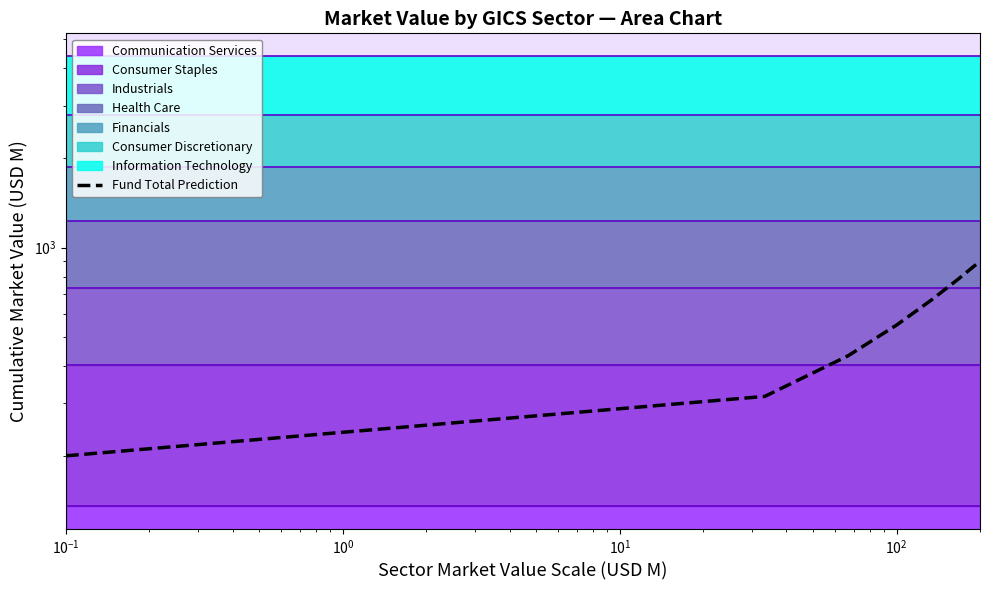

What value does the data have at $\mathdefault{10^{-1}}$?

316.7